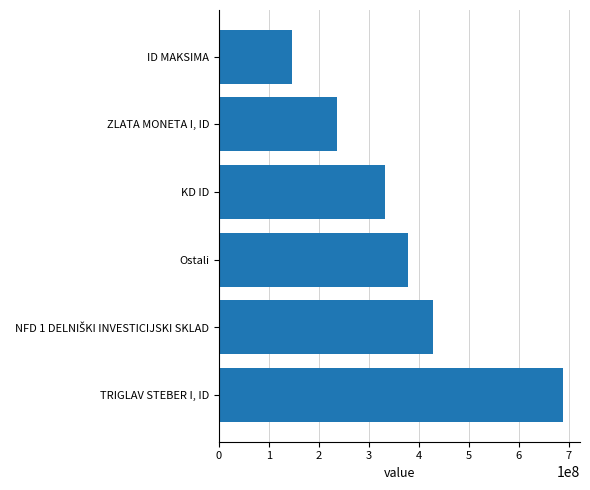

Approximately how many times larger is the value at Ostali compared to ZLATA MONETA I, ID?

1.6